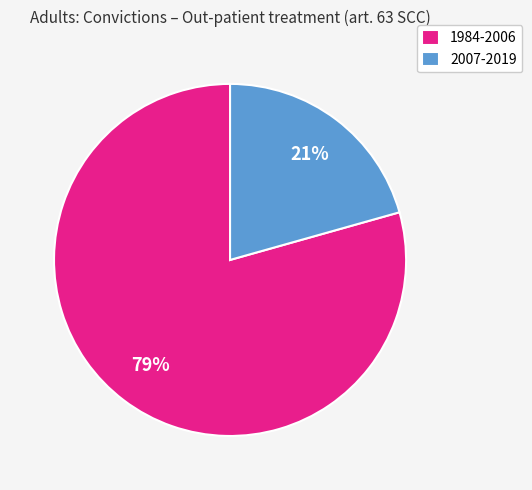

To the nearest percent, what is the combined percentage of 2007-2019 and 1984-2006?

100%